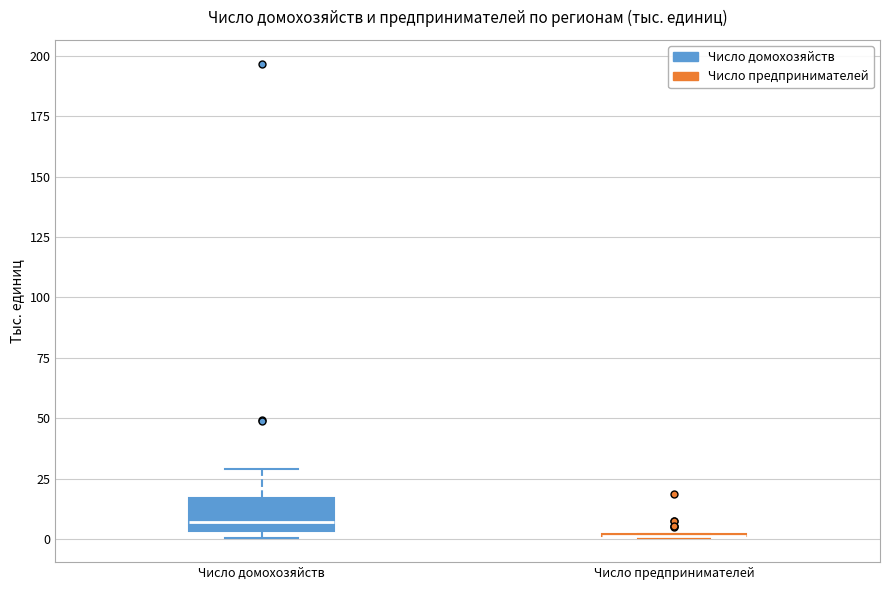

Reading left to right, transcribe this box plot: for each box, give where its median line is, the range the box spans, and where its two whiskers end, as read against the y-axis. The values are not printed on the chart, so give them approximately, as read against the axis.

Число домохозяйств: median 5 (just above the box's lower edge), box 5 to 15, whiskers 0 to 30
Число предпринимателей: box collapsed to a line at 0, whiskers 0 to 0